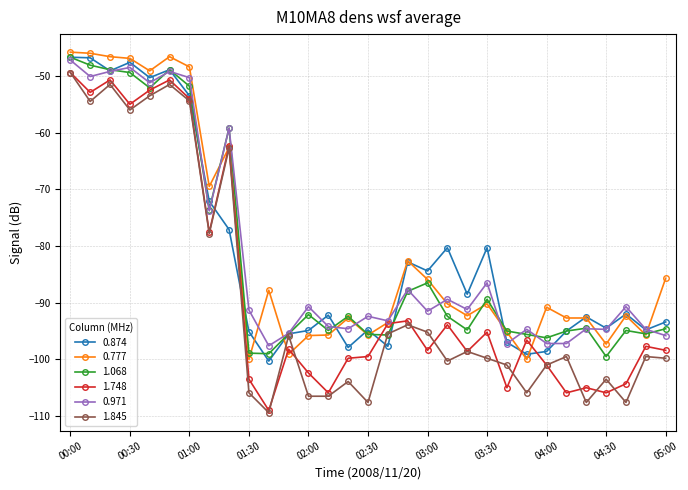

In 0.874, how many points are higher than both neighbors (excluding endpoints)?

9